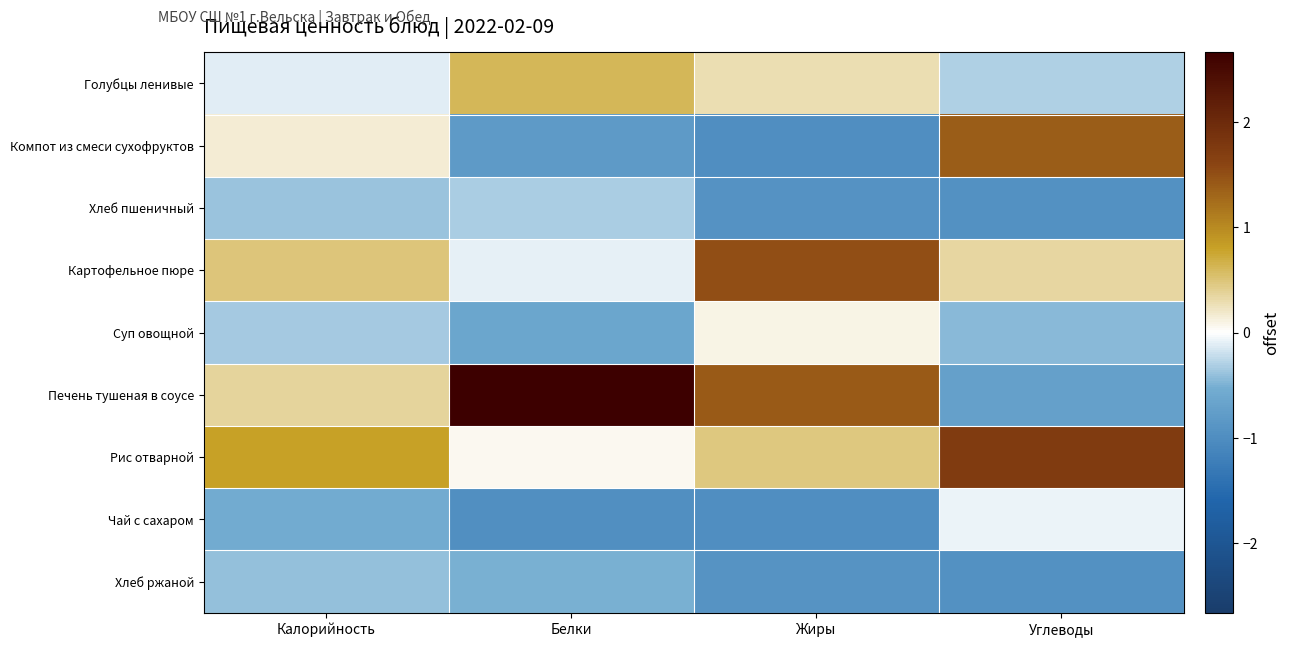

What is the smallest value displayed?

-1.0